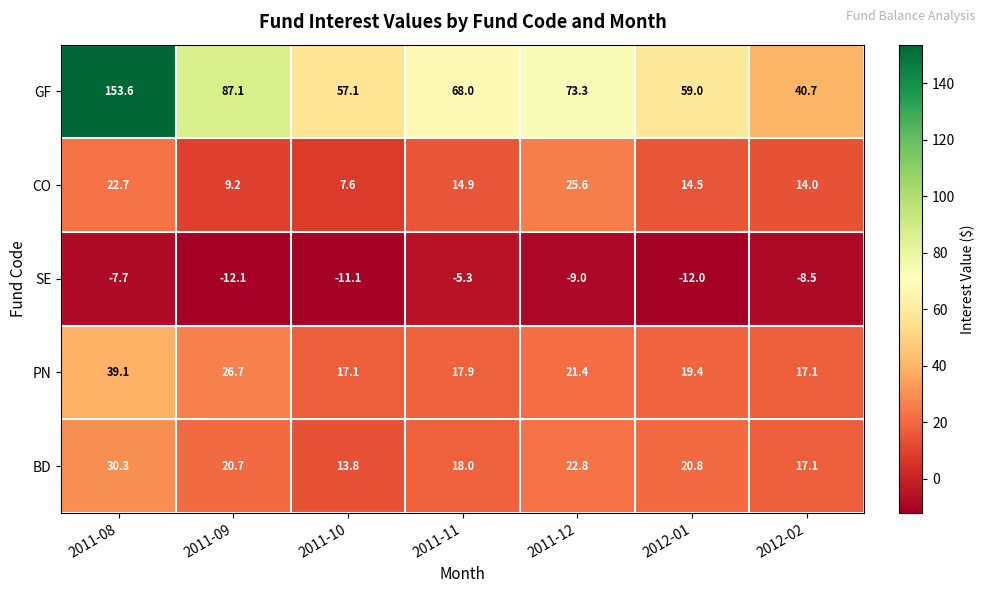

List the series in order of their peak value, lowest first.

SE, CO, BD, PN, GF